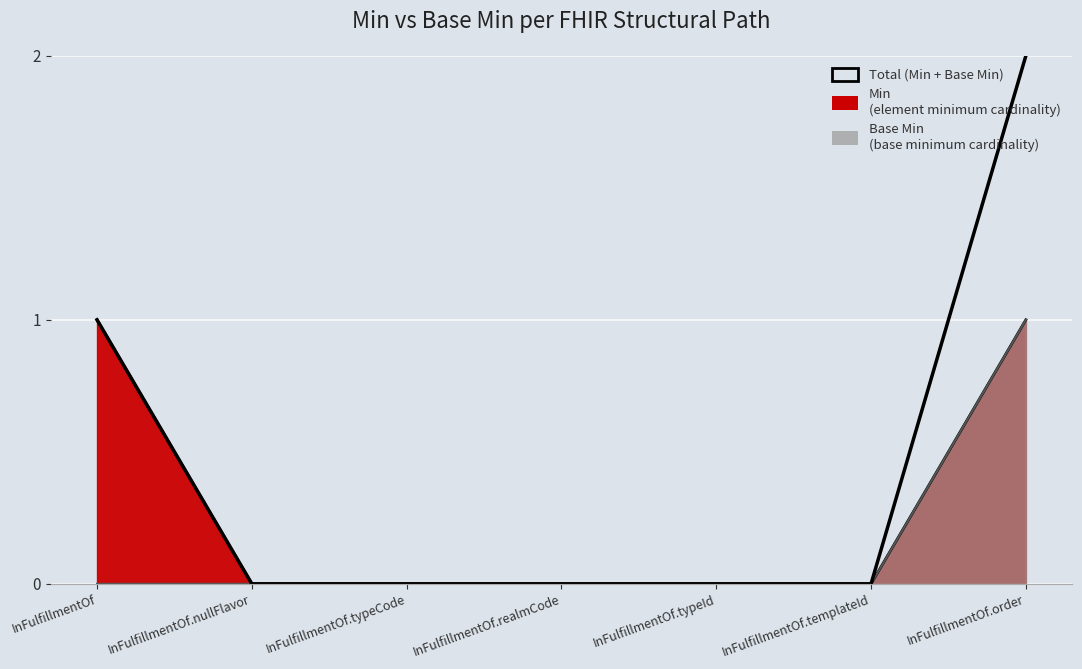

Reading left to right, transcribe all the data shown in this chart.

InFulfillmentOf=1	InFulfillmentOf.nullFlavor=0	InFulfillmentOf.typeCode=0	InFulfillmentOf.realmCode=0	InFulfillmentOf.typeId=0	InFulfillmentOf.templateId=0	InFulfillmentOf.order=2